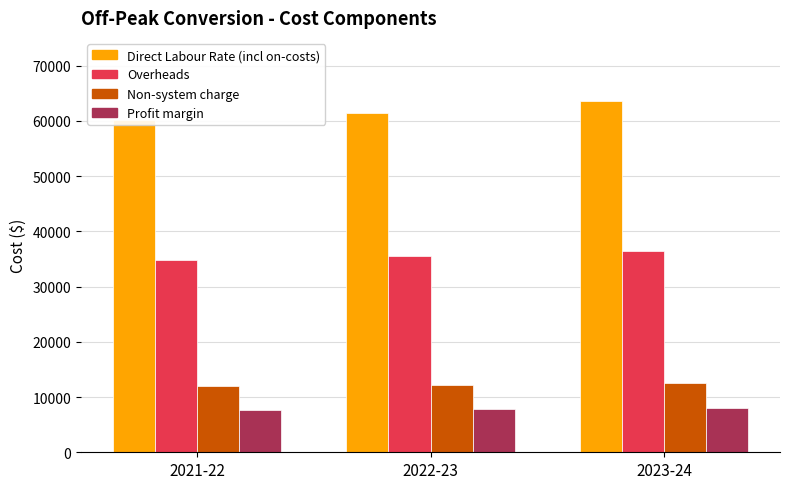

What is the sum of all Overheads values?

106723.1